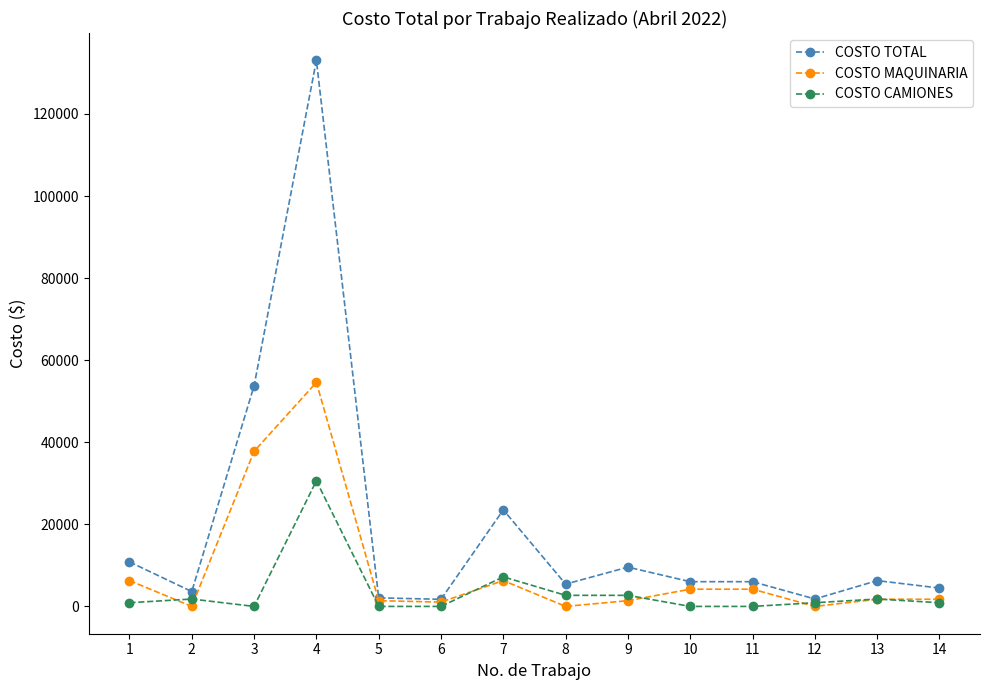

At which label is COSTO CAMIONES closest to 15300?

7